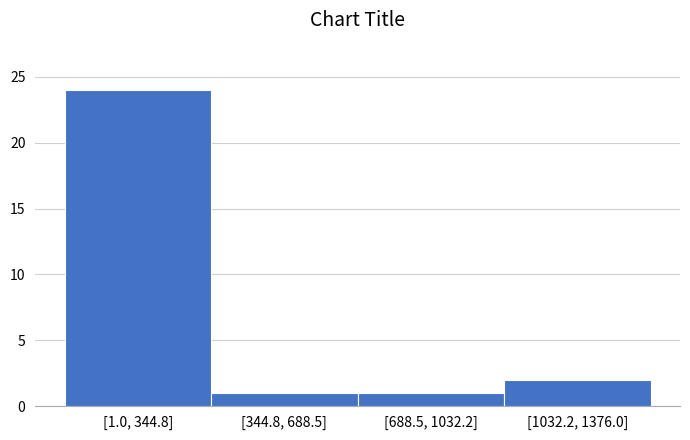

Reading right to left, transcribe all the data shown in this chart.

[1032.2, 1376.0]=2	[688.5, 1032.2]=1	[344.8, 688.5]=1	[1.0, 344.8]=24